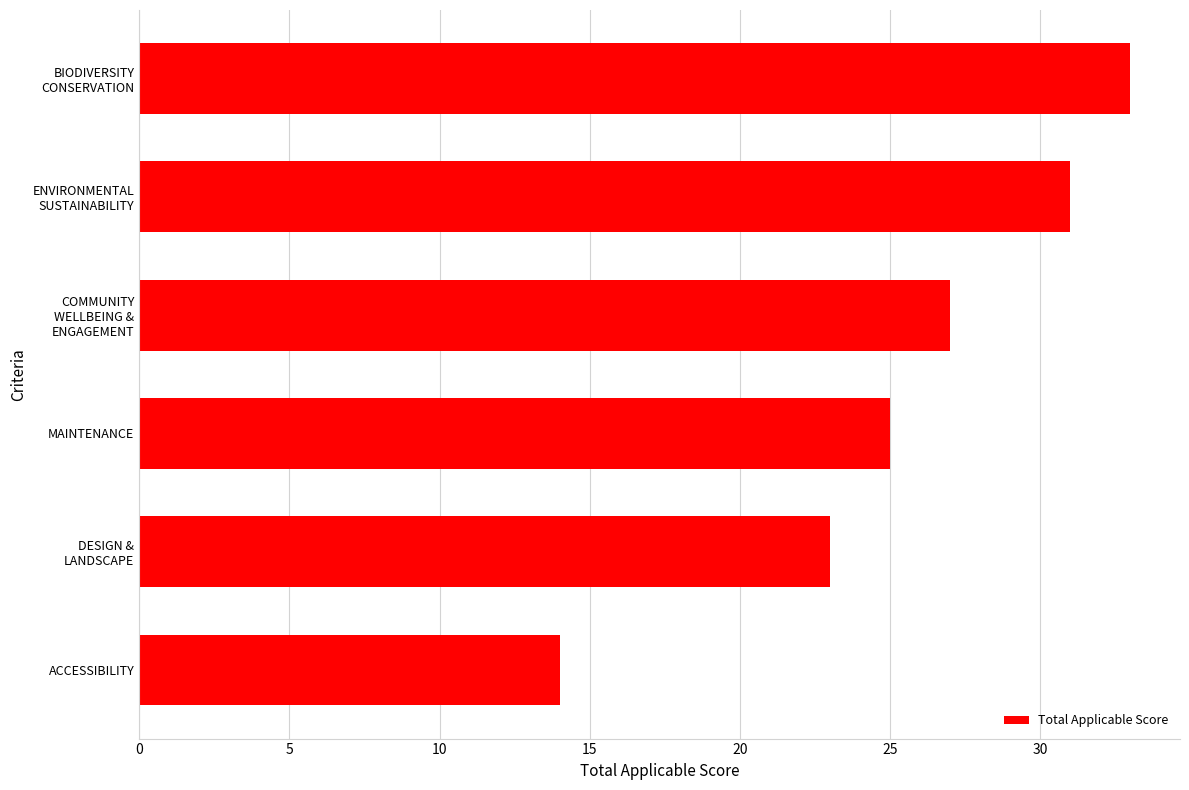

Rank the categories by value from lowest to highest.

ACCESSIBILITY, DESIGN &
LANDSCAPE, MAINTENANCE, COMMUNITY
WELLBEING &
ENGAGEMENT, ENVIRONMENTAL
SUSTAINABILITY, BIODIVERSITY
CONSERVATION